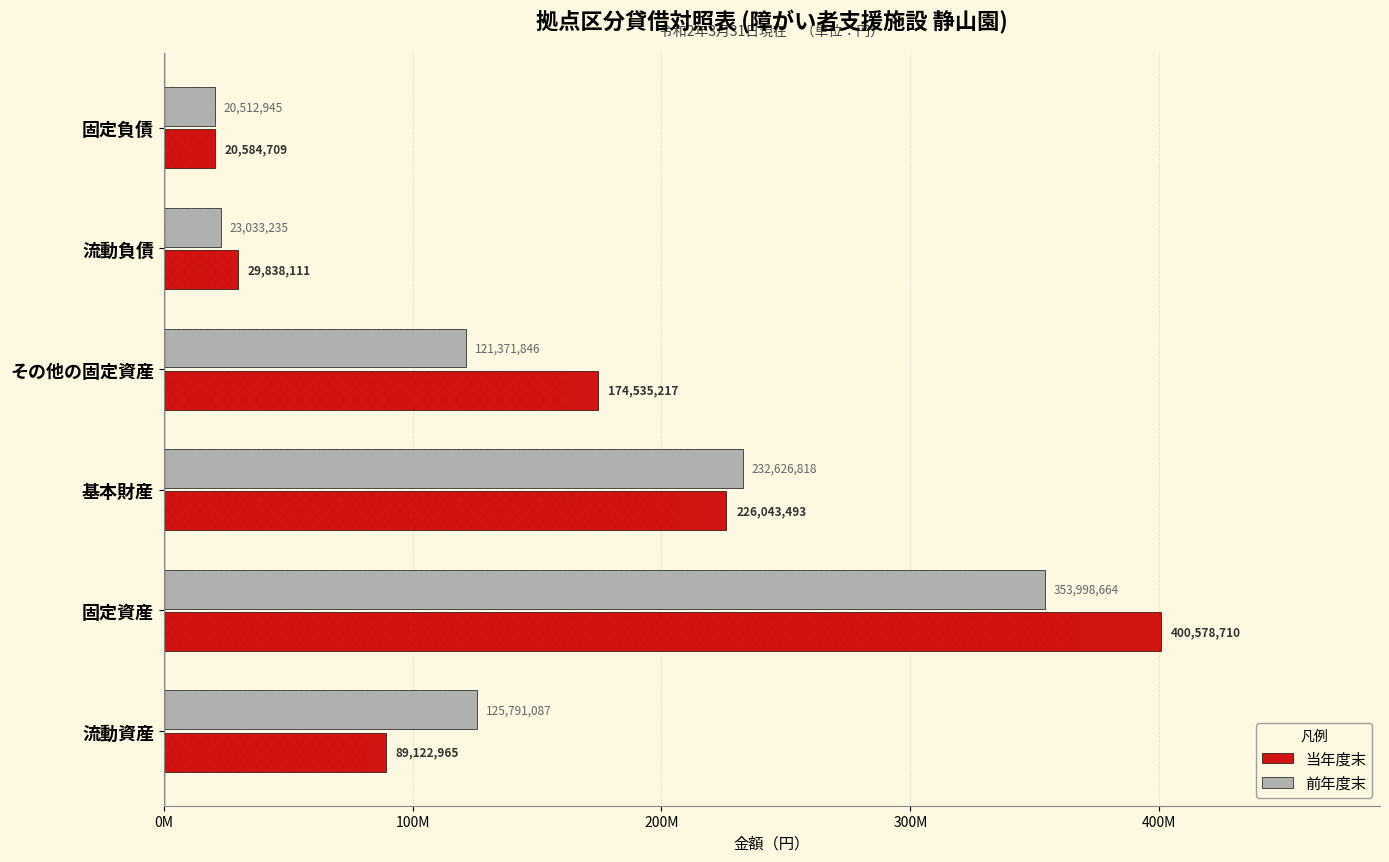

How many values in the 当年度末 series are below 174535217?

3